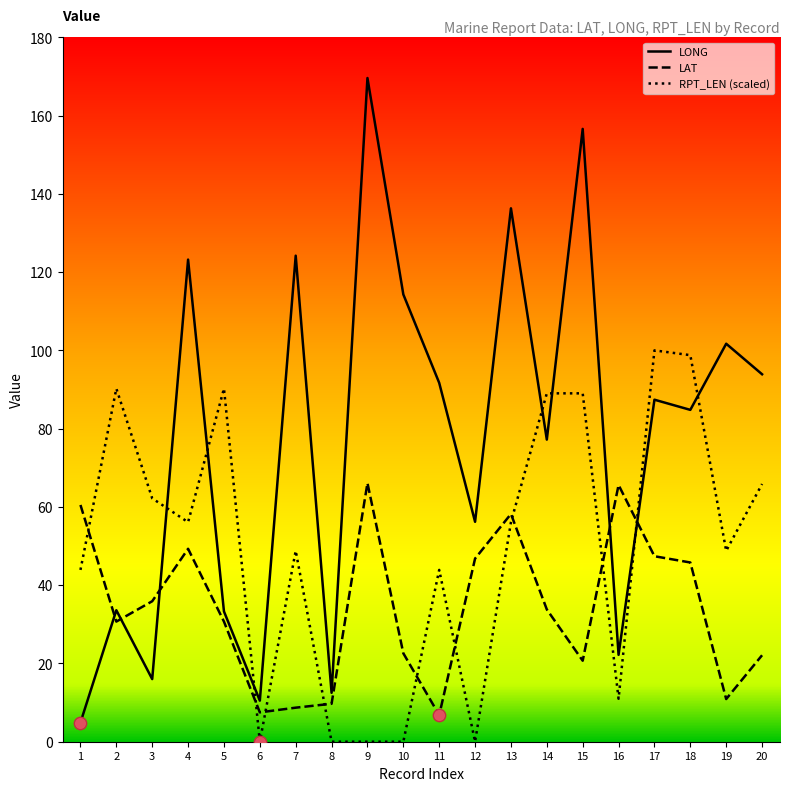

What is the total value across all series at 2?

154.5